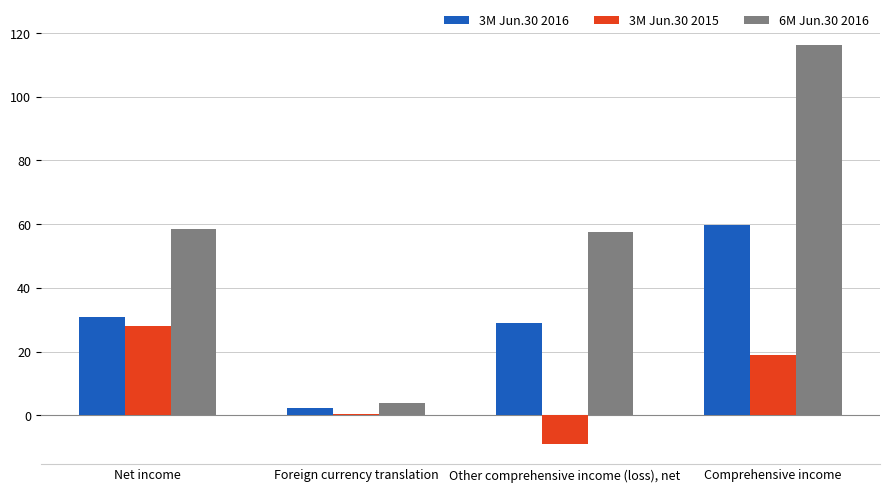

Which series has the largest range (max minus min)?

6M Jun.30 2016